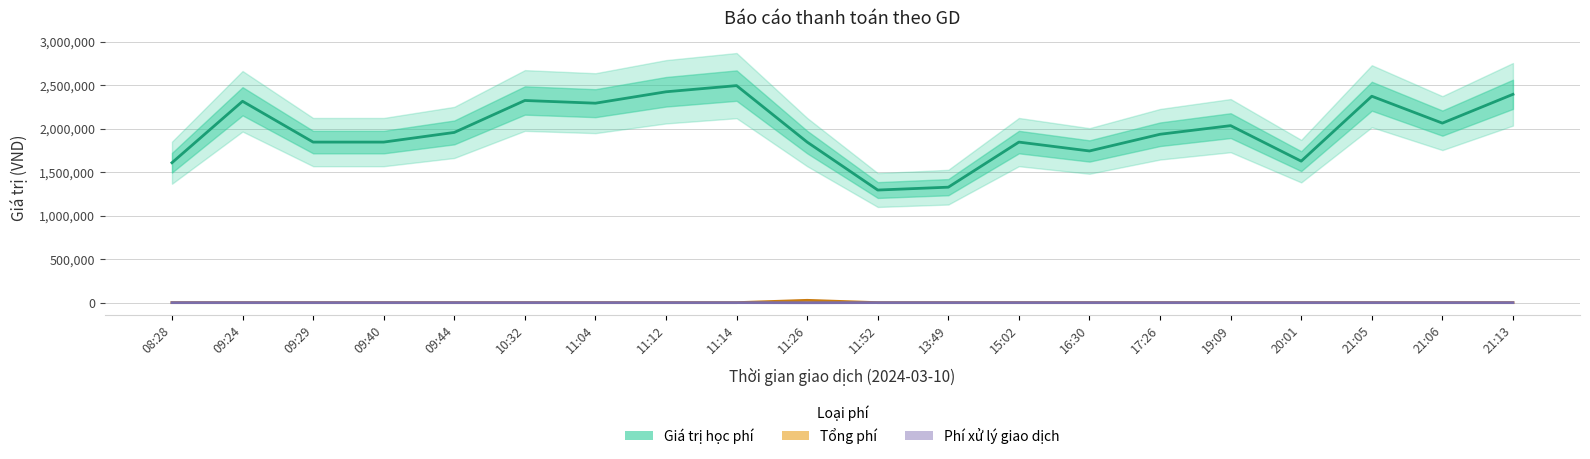

Which series changed the most between 11:12 and 20:01?

Giá trị học phí